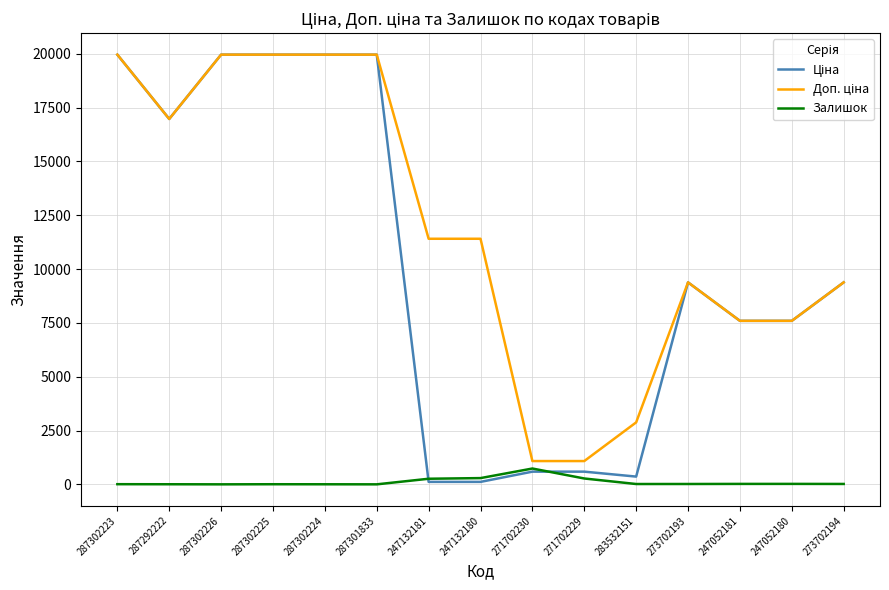

What is the highest value of the Залишок series?

735.0